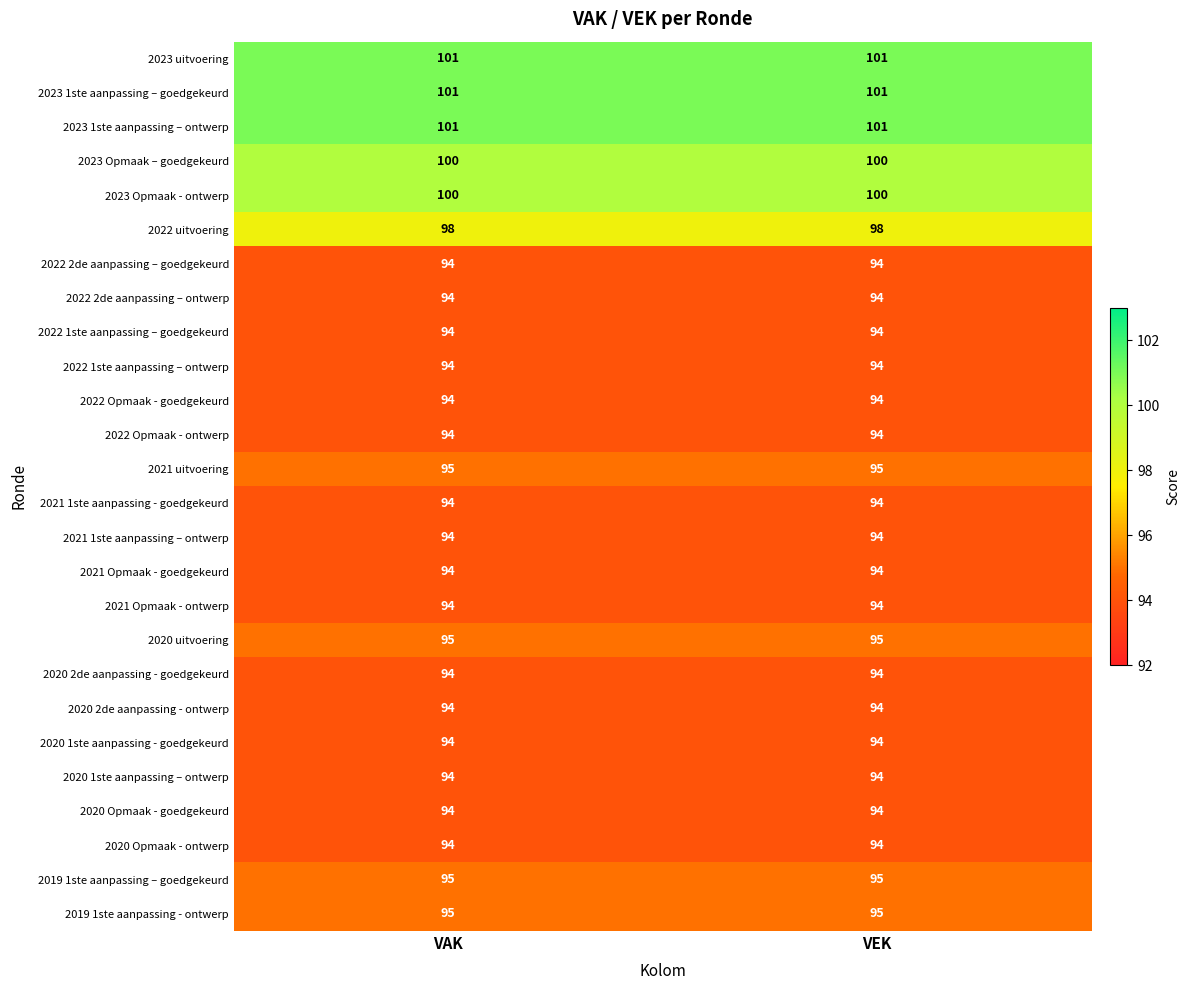

How many data points does each series have?

2